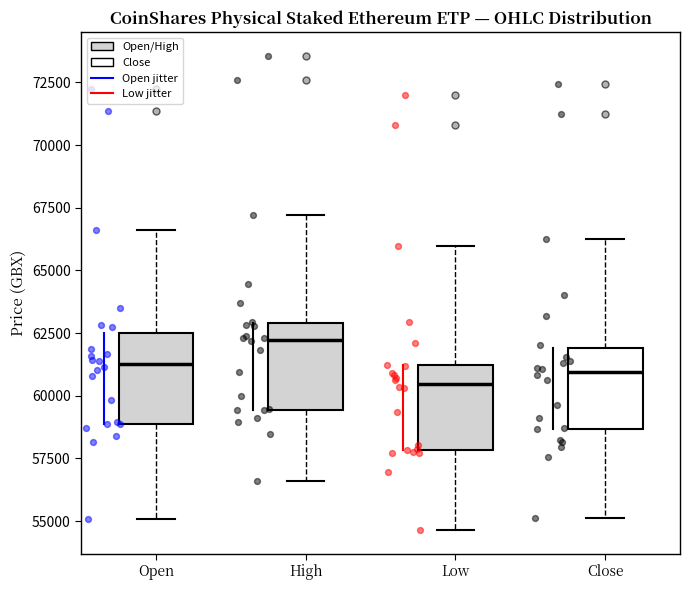

Which box has the highest median line?

High